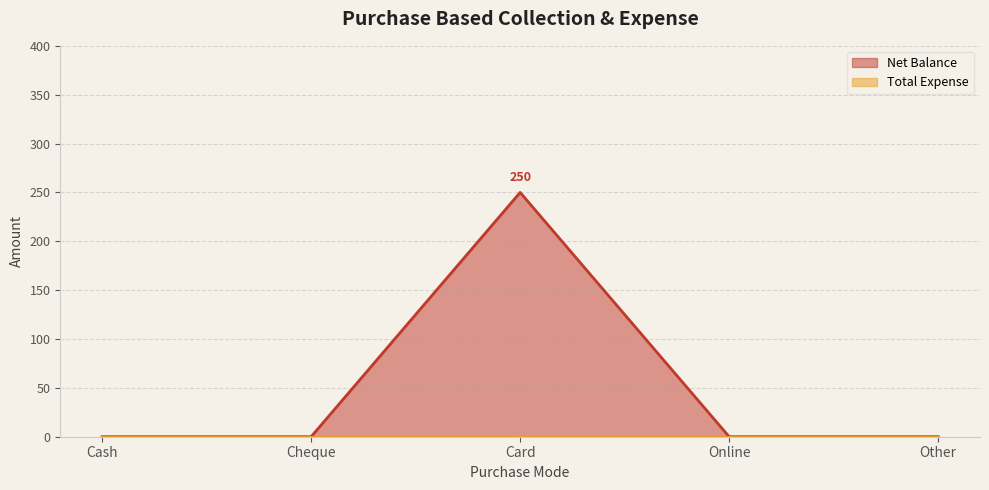

What is the difference between the maximum and minimum values?

250